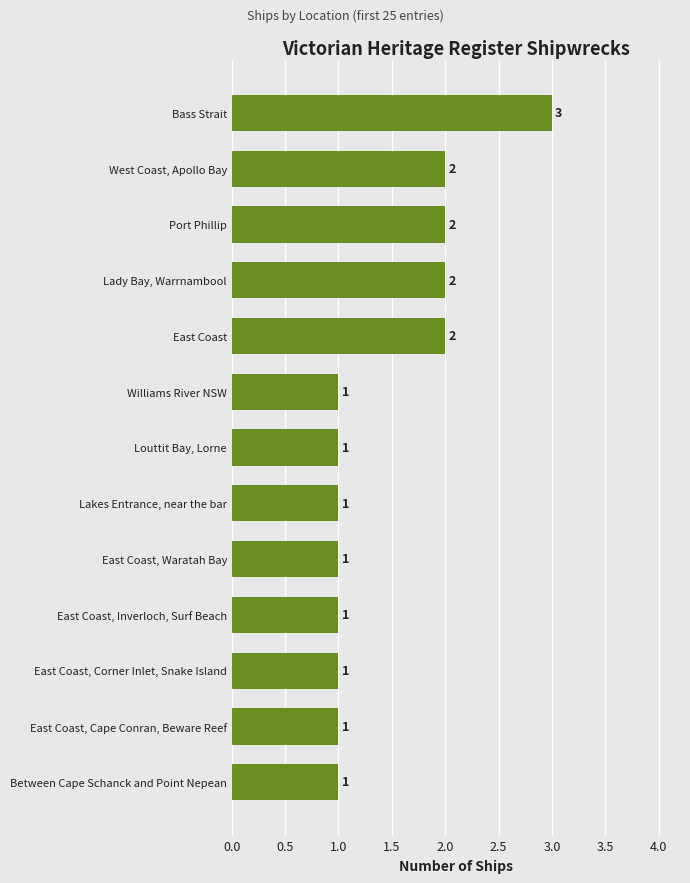

Count the values in the range 1 to 2.

12